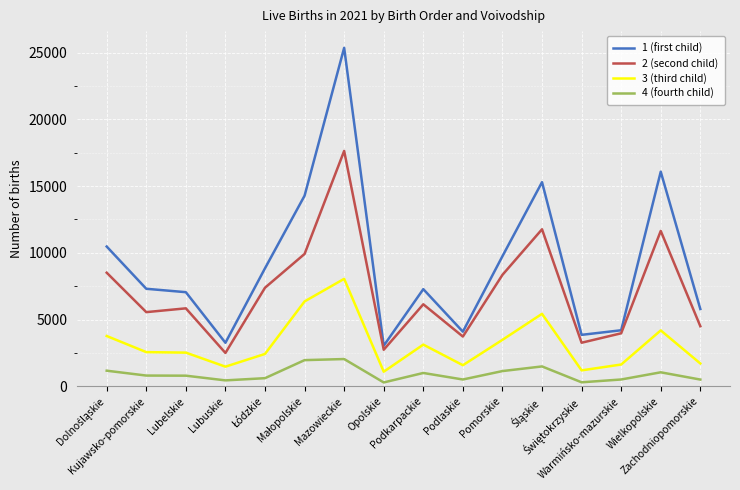

How many interior local valleys does the 2 (second child) series have?

5